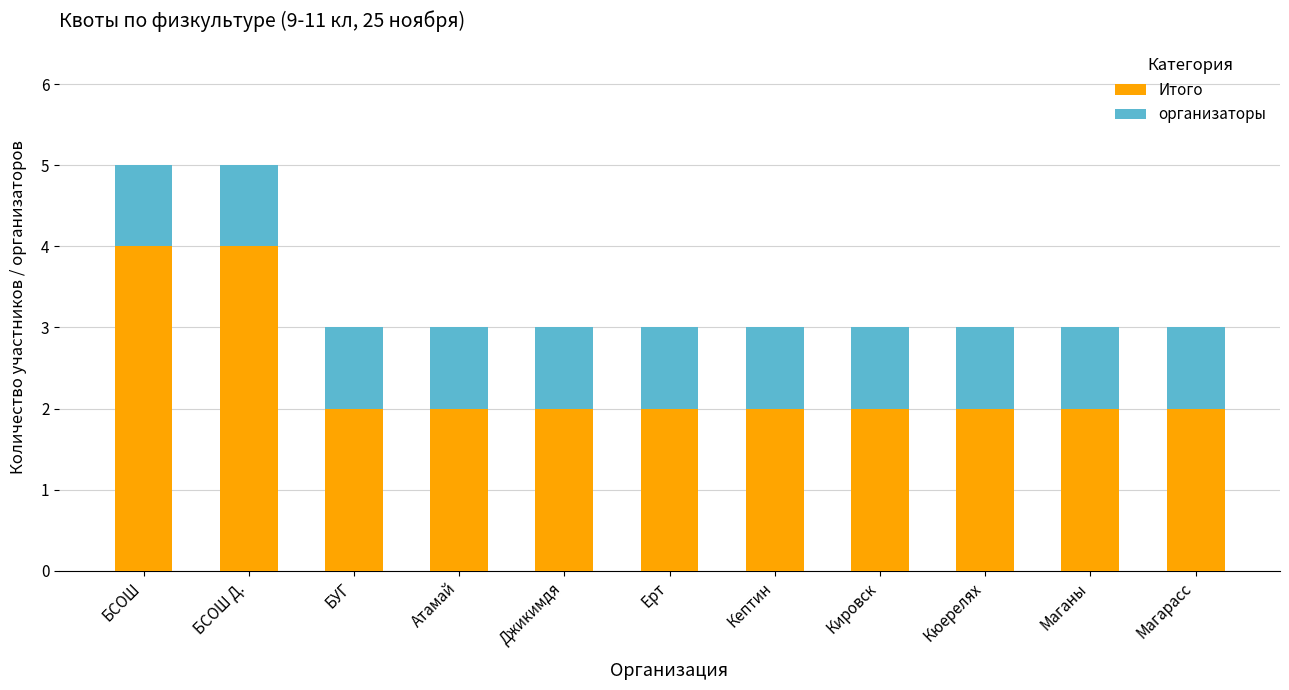

What is the highest value of the Итого series?

4